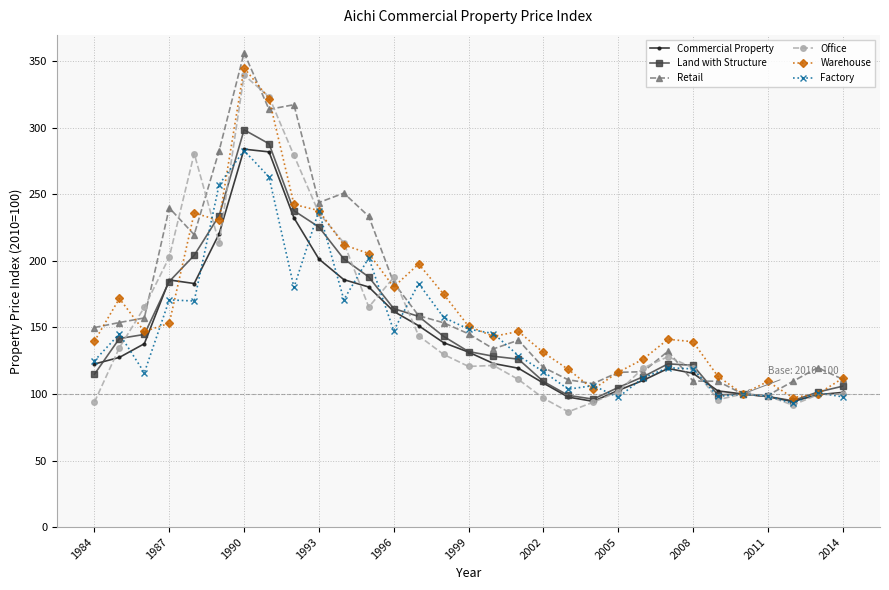

What is the maximum value shown in the chart?

356.4